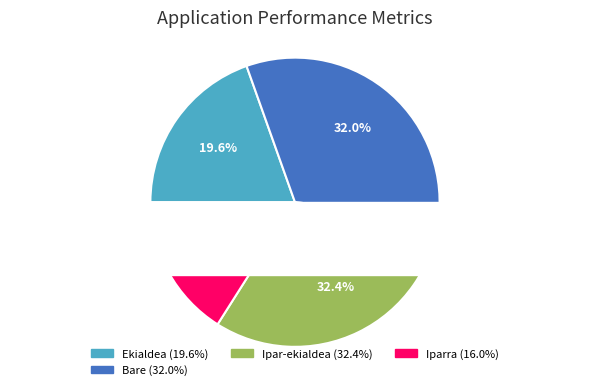

Does Ipar-ekialdea represent more than half of the total?

No